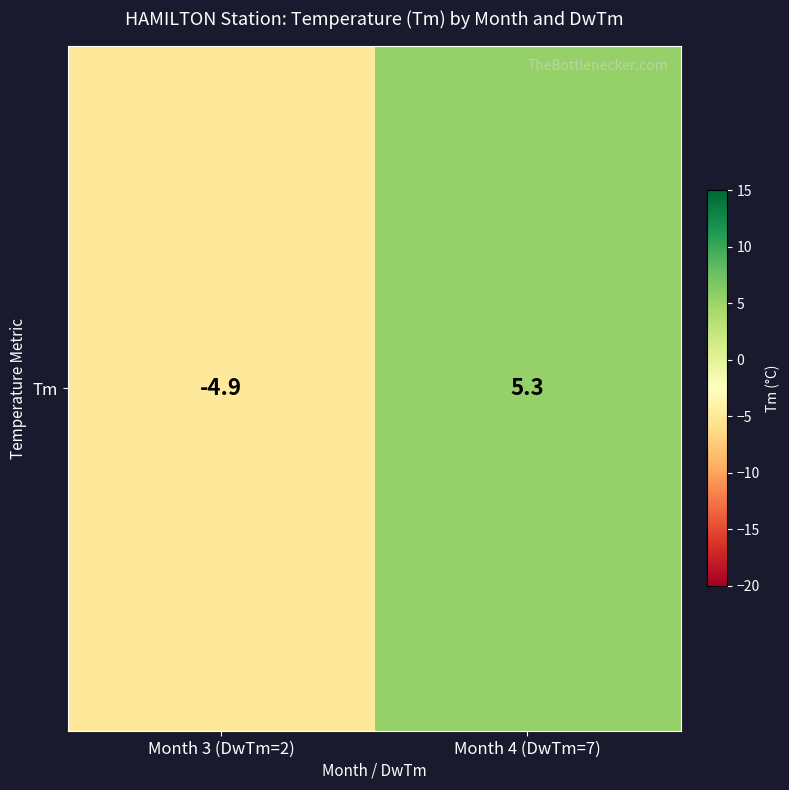

Reading left to right, extract all data points from this chart.

Month 3 (DwTm=2)=-4.9	Month 4 (DwTm=7)=5.3